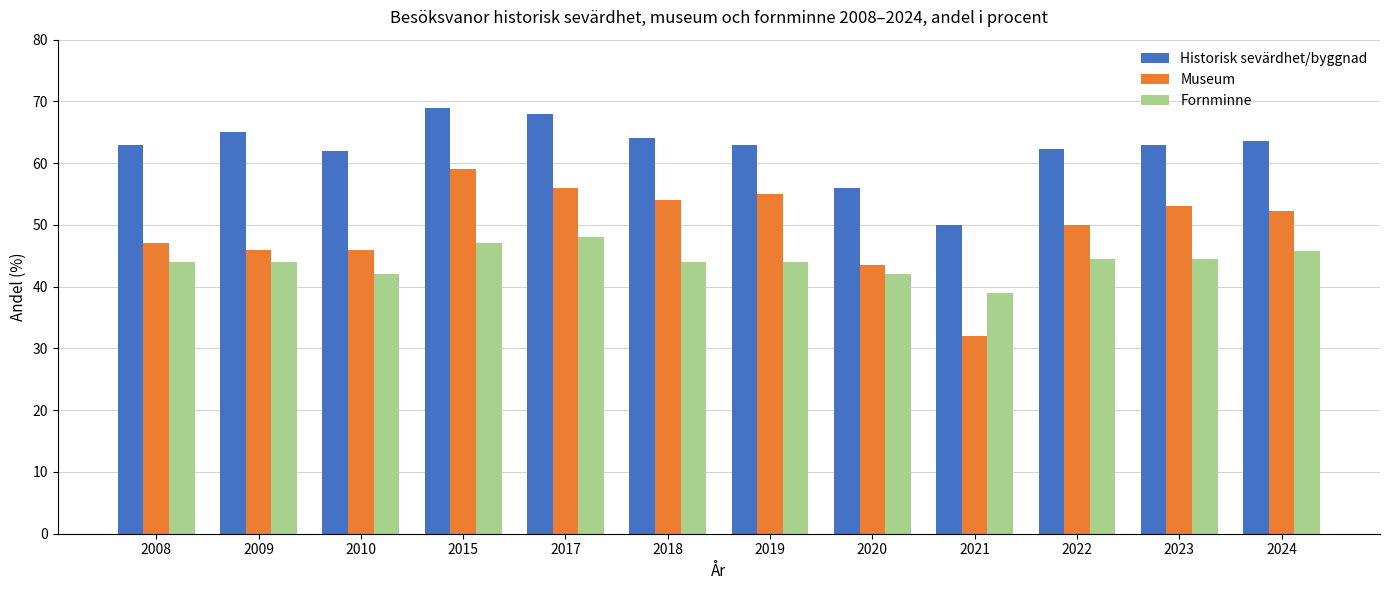

True or false: Fornminne has a value of 47.0 at 2015.

True